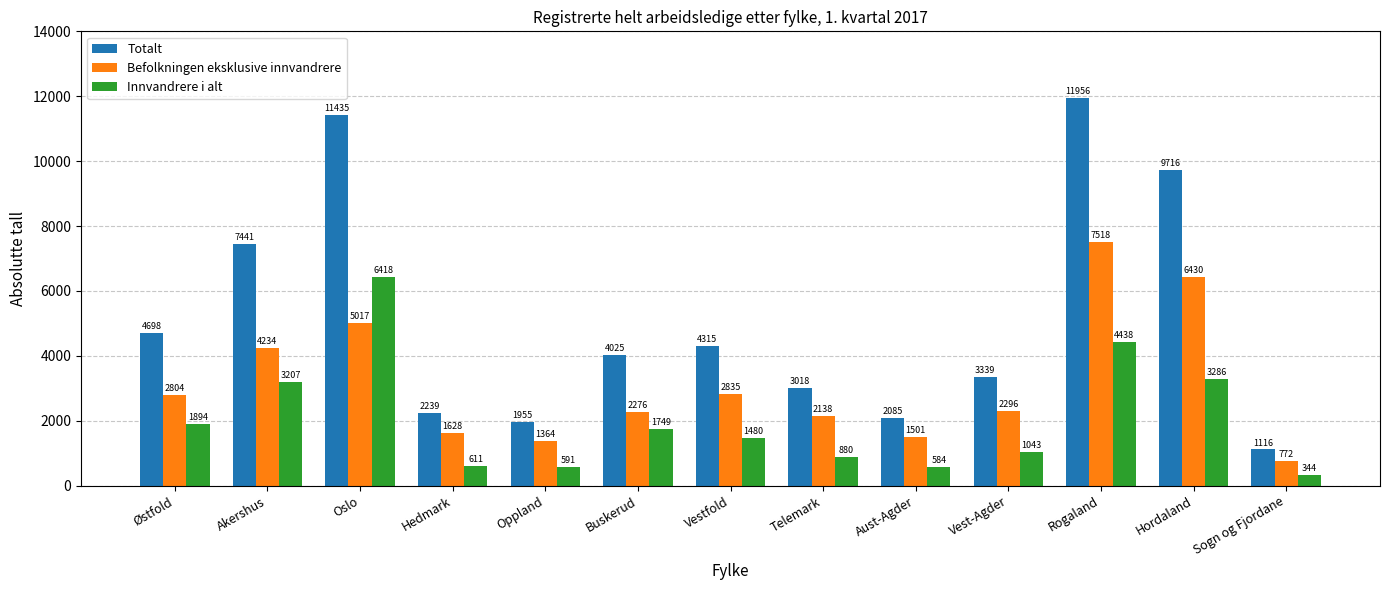

What is the difference between the maximum and second lowest values in the Totalt series?

10001